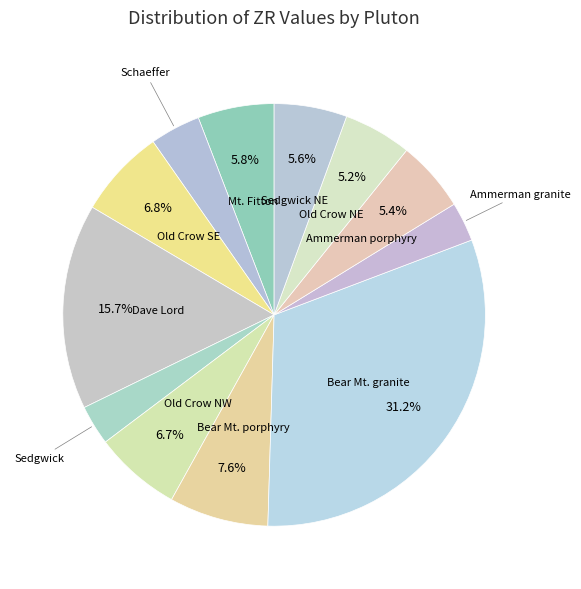

Is the sum of Sedgwick and Sedgwick NE greater than half?

No